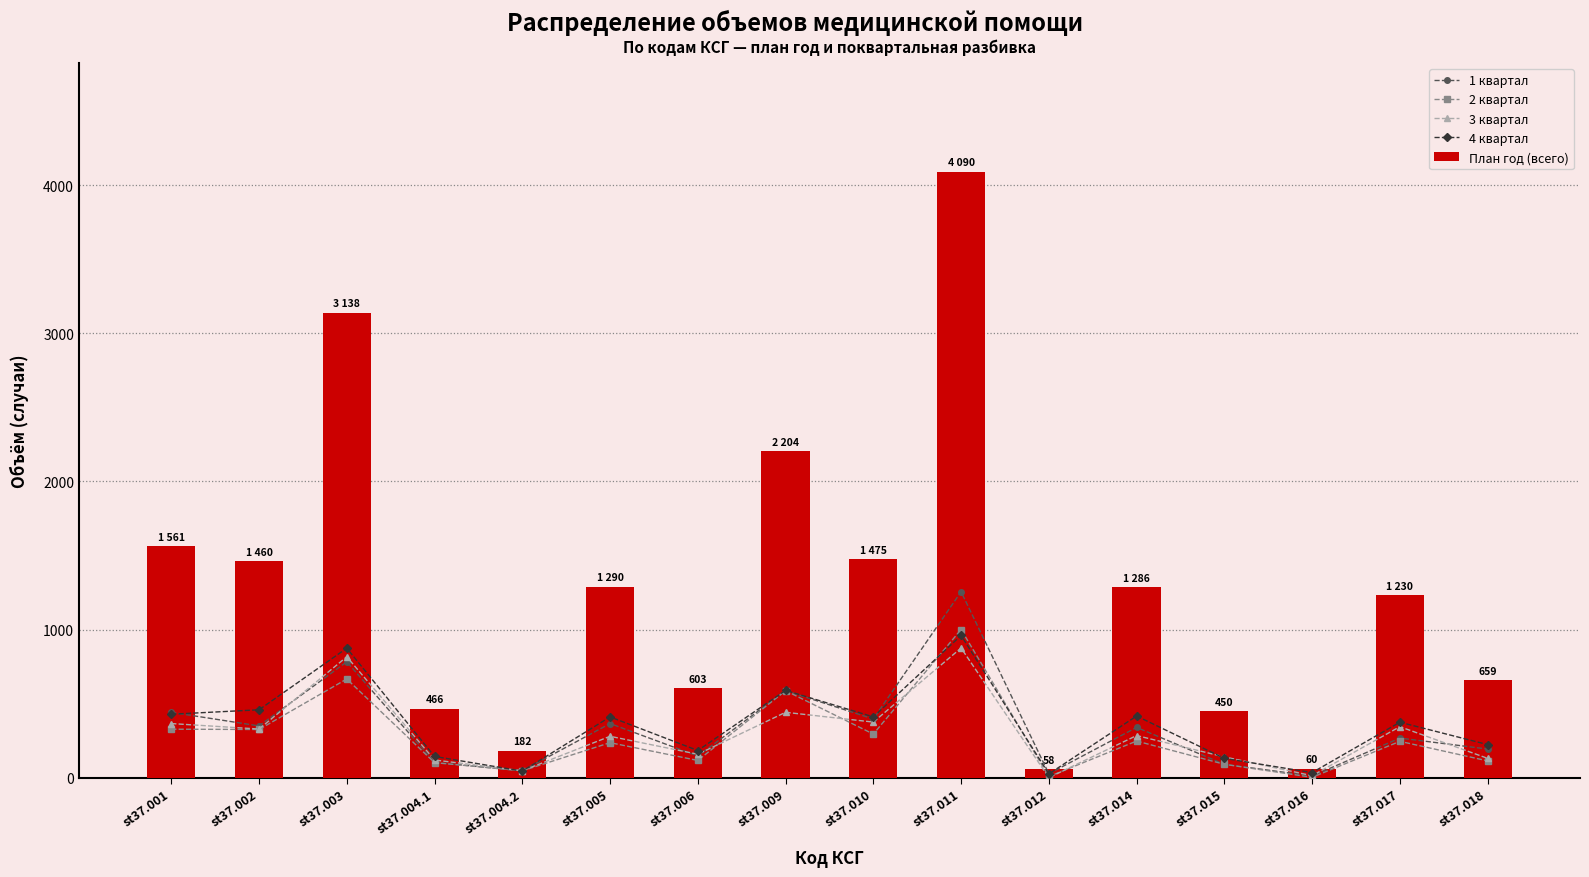

What is the difference between the maximum and minimum values in the 3 квартал series?

875